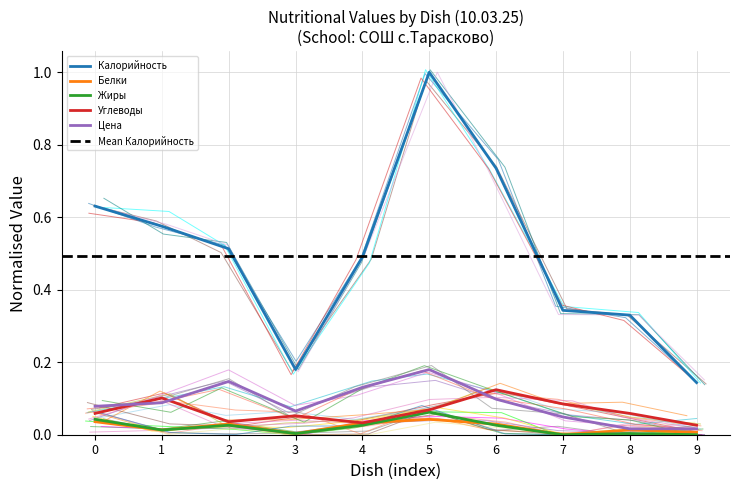

At how many categories does at least one series exceed 0?

10